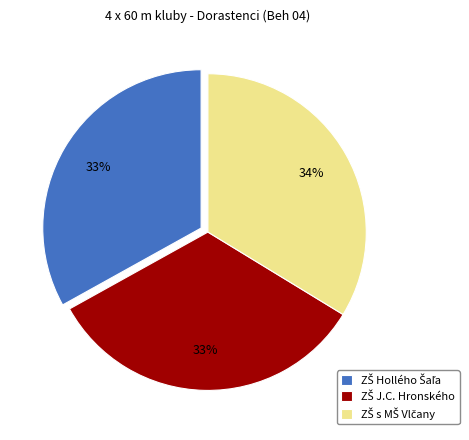

To the nearest percent, what is the difference between the largest and smallest slice percentages?

1%